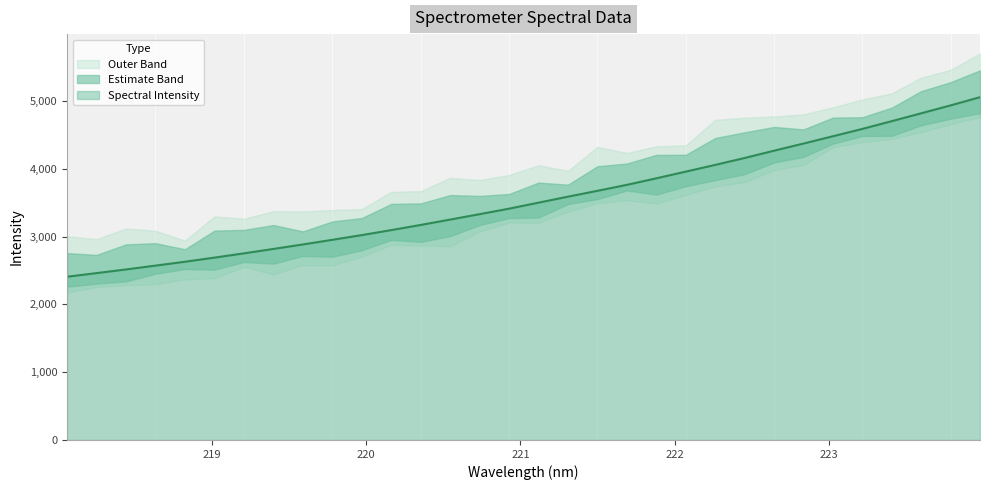

What is the approximate value at 219.9712?

3021.4